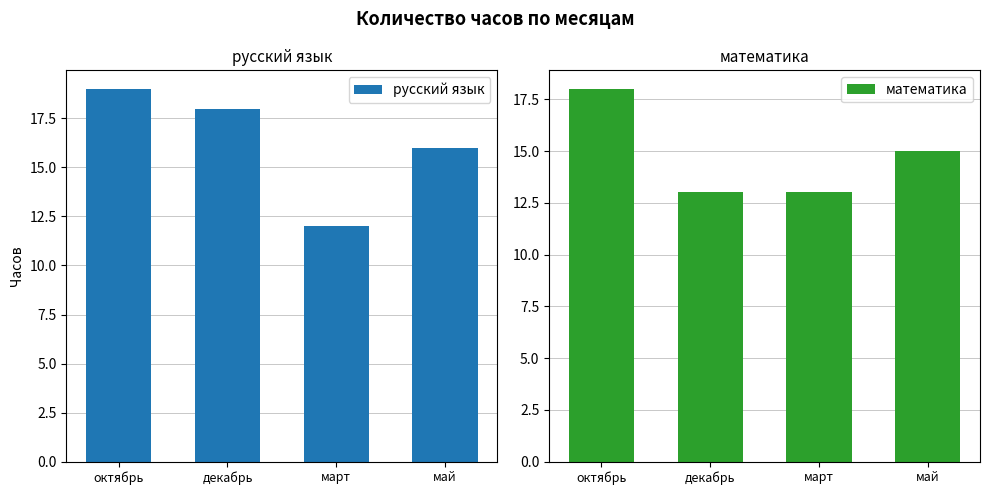

Reading left to right, list all the values displayed in this chart.

русский язык: 19	18	12	16
математика: 18	13	13	15